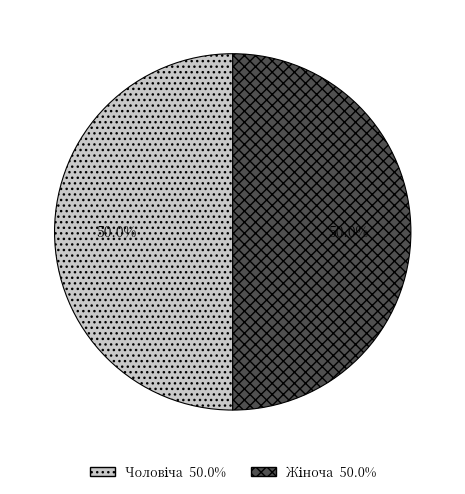

How many slices are in this pie chart?

2